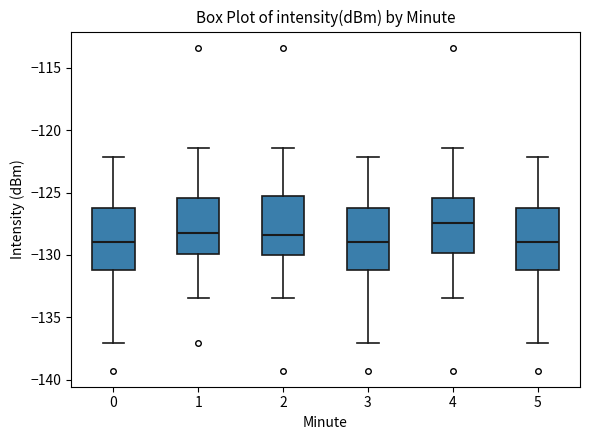

Reading left to right, read every box against the y-axis: the position of its median line, the range the box covers, and the ends of its whiskers. The values are not printed on the chart, so give them approximately, as read against the axis.

0: median -129.0, box -131.0 to -126.0, whiskers -137.0 to -122.0
1: median -128.0, box -130.0 to -125.5, whiskers -133.5 to -121.5
2: median -128.5, box -130.0 to -125.5, whiskers -133.5 to -121.5
3: median -129.0, box -131.0 to -126.0, whiskers -137.0 to -122.0
4: median -127.5, box -130.0 to -125.5, whiskers -133.5 to -121.5
5: median -129.0, box -131.0 to -126.0, whiskers -137.0 to -122.0